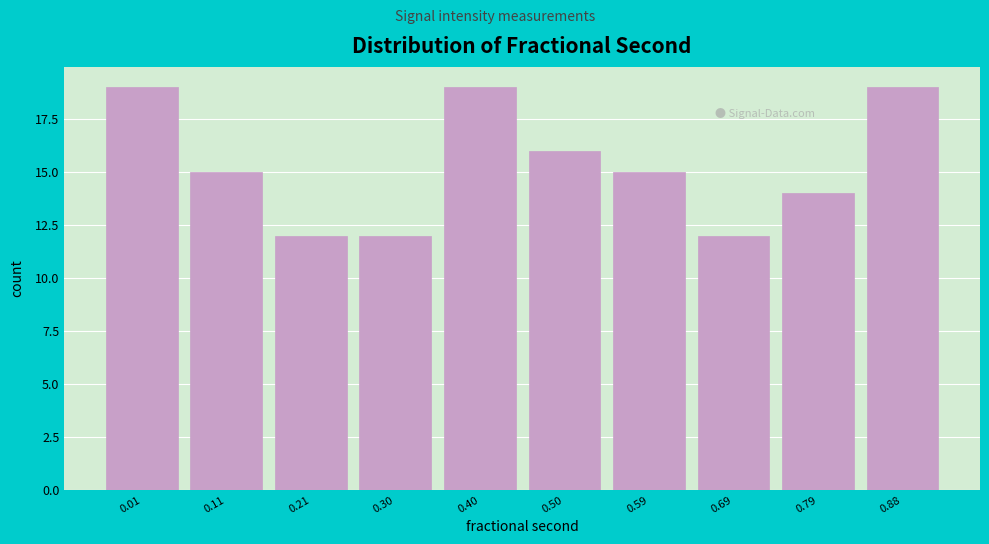

Reading left to right, extract all data points from this chart.

19	15	12	12	19	16	15	12	14	19